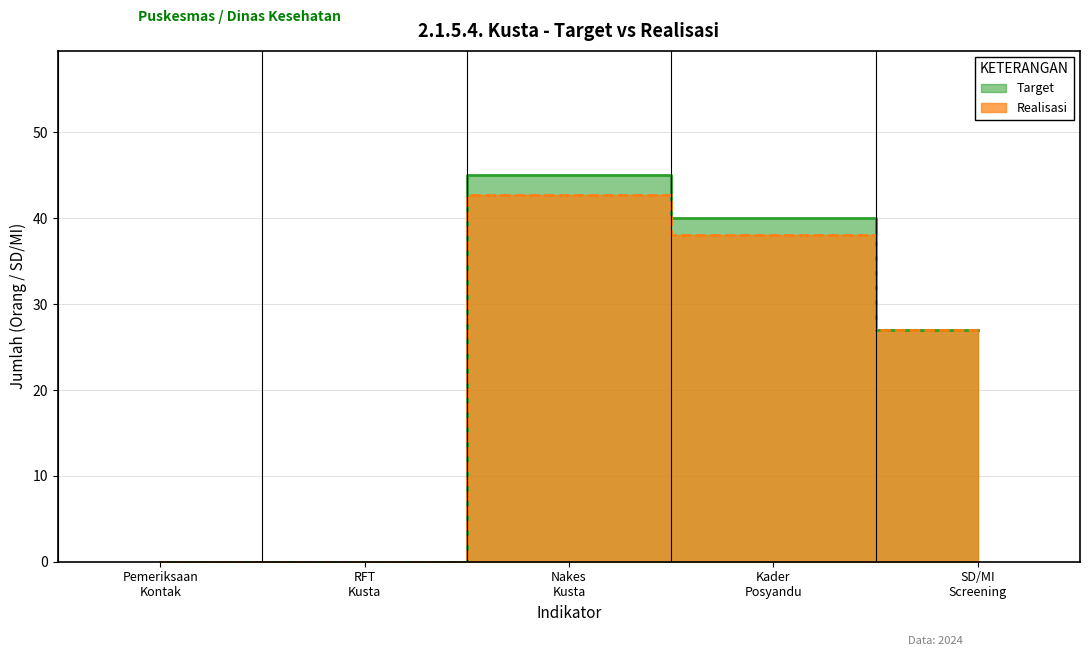

What is the difference between the second highest and minimum values in the Realisasi series?

38.0